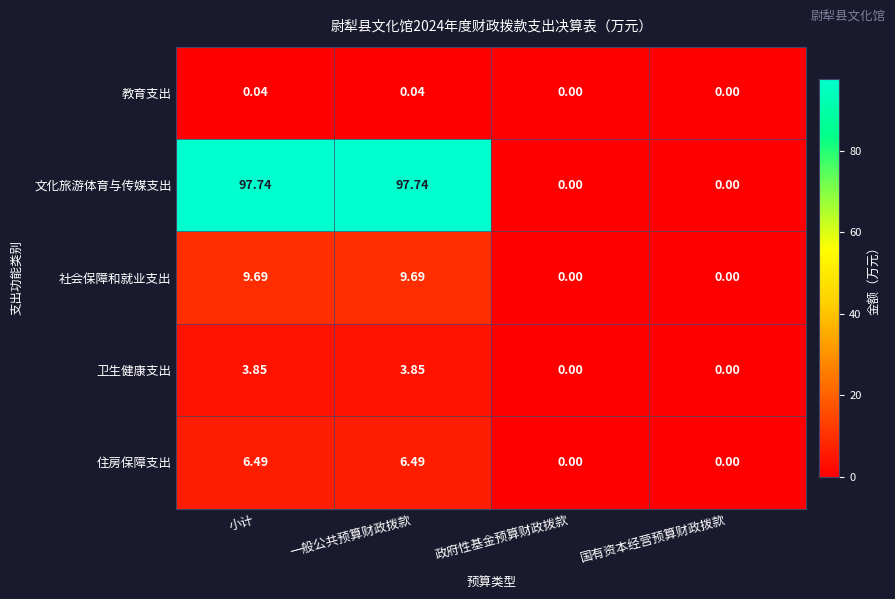

How many categories are shown in the chart?

4